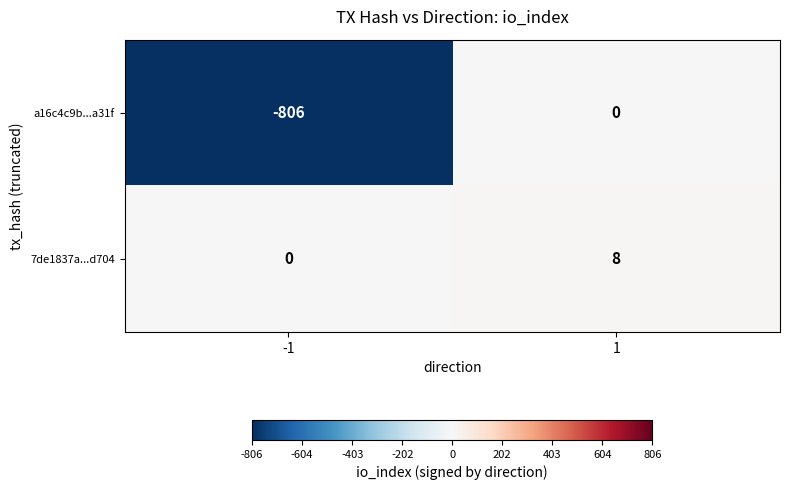

What is the total value across all series at -1?

-806